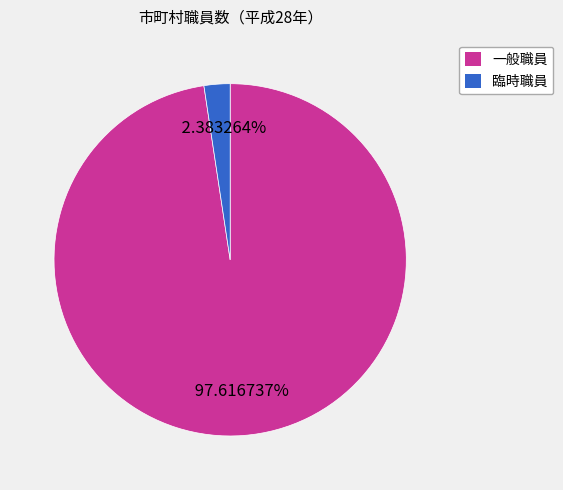

True or false: 一般職員 accounts for 98% of the total.

True